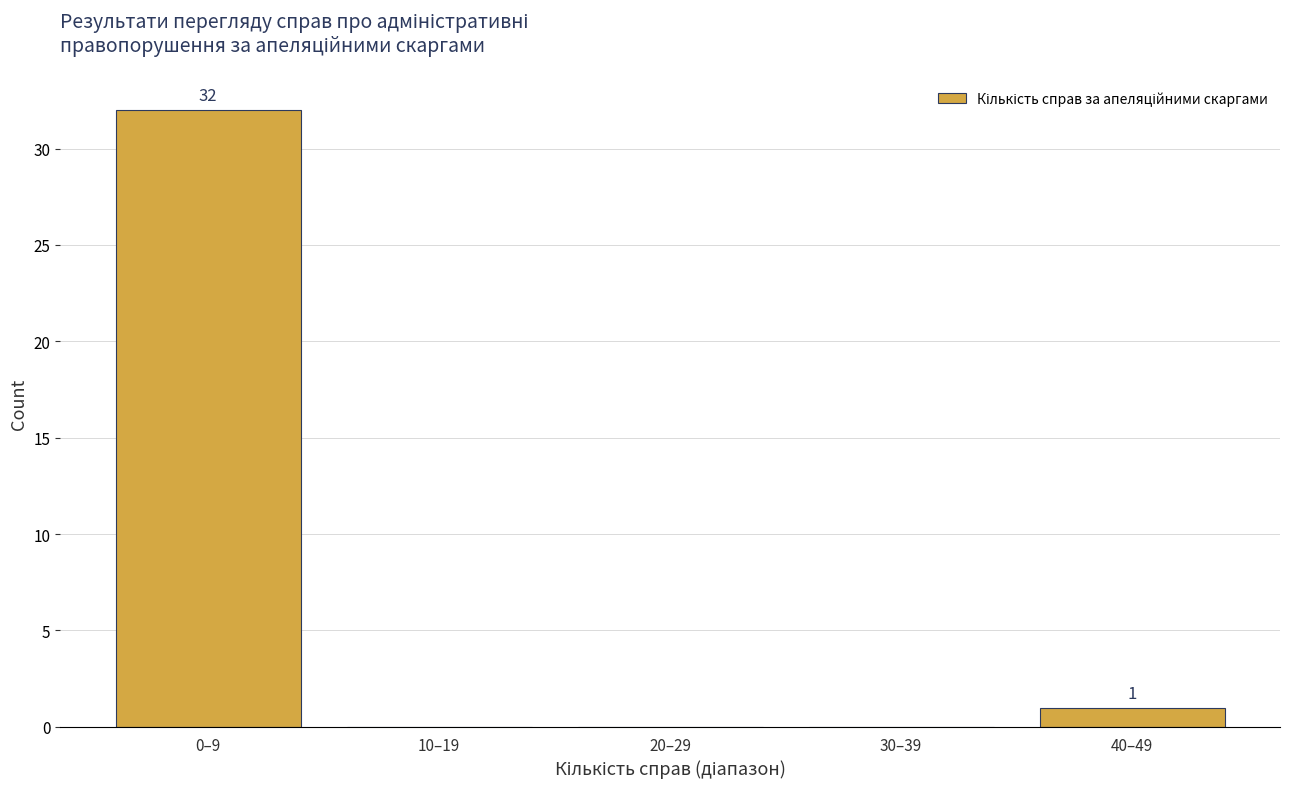

Reading left to right, extract all data points from this chart.

0–9=32	10–19=0	20–29=0	30–39=0	40–49=1